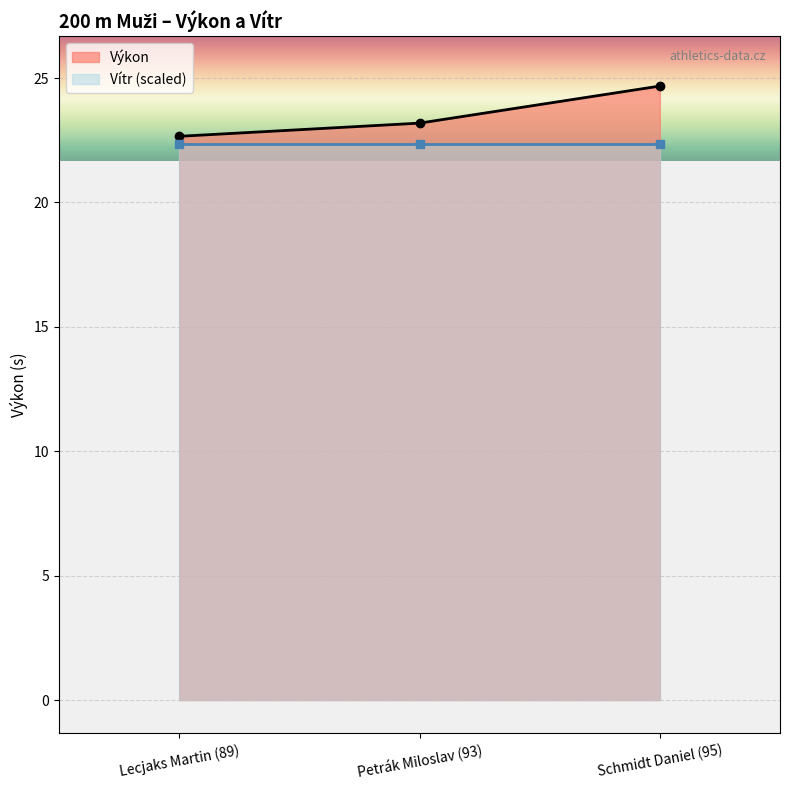

How many data points are above 23?

2